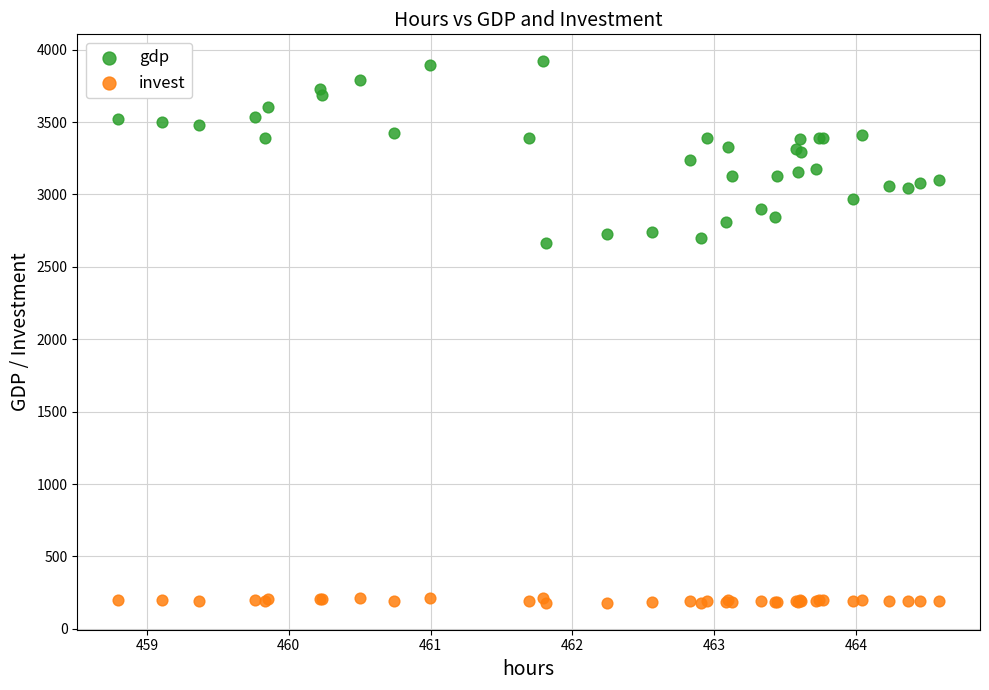

What is the X range (max minus min) for the scatter plot?

5.8